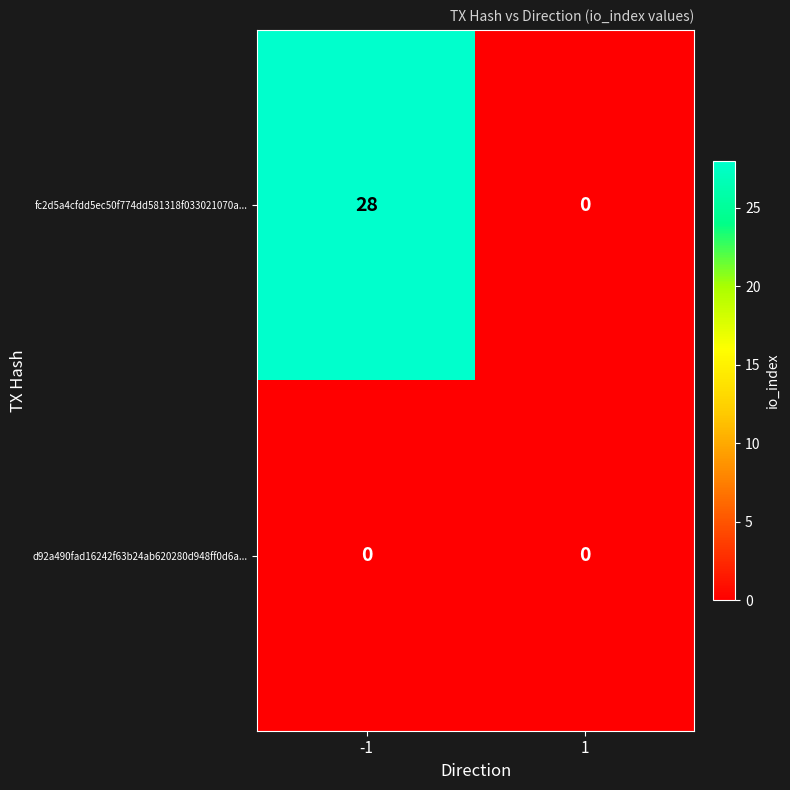

Rank the series by their average value, from highest to lowest.

fc2d5a4cfdd5ec50f774dd581318f033021070a..., d92a490fad16242f63b24ab620280d948ff0d6a...